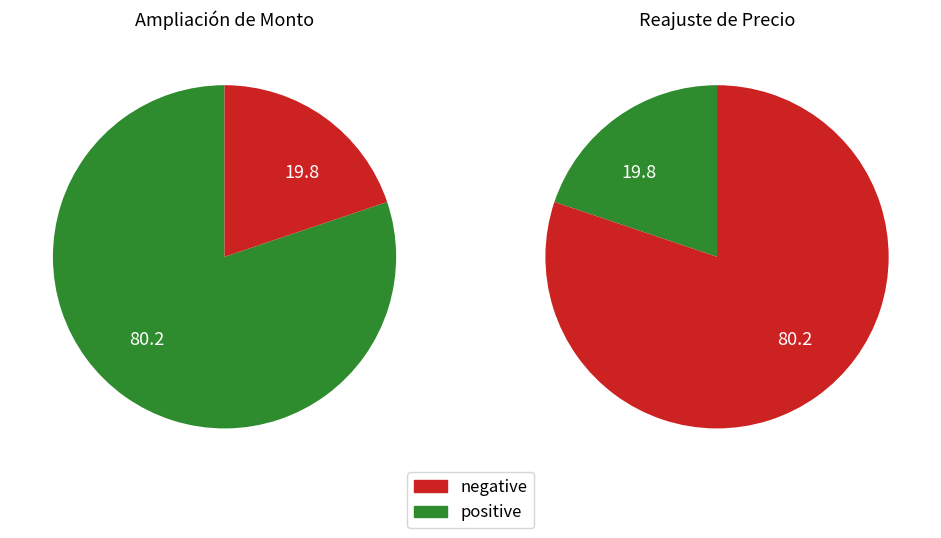

Between Reajuste de Precio and Ampliación de Monto, which is larger?

Ampliación de Monto